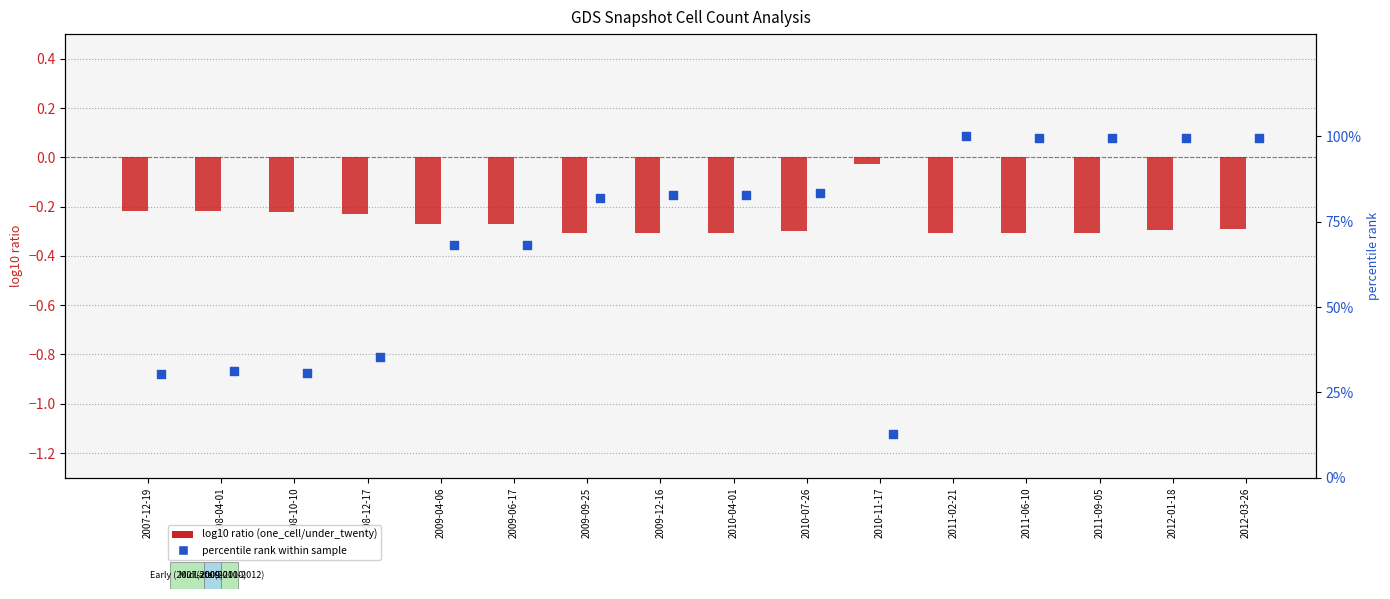

Which series reaches the maximum Y coordinate?

percentile rank within sample